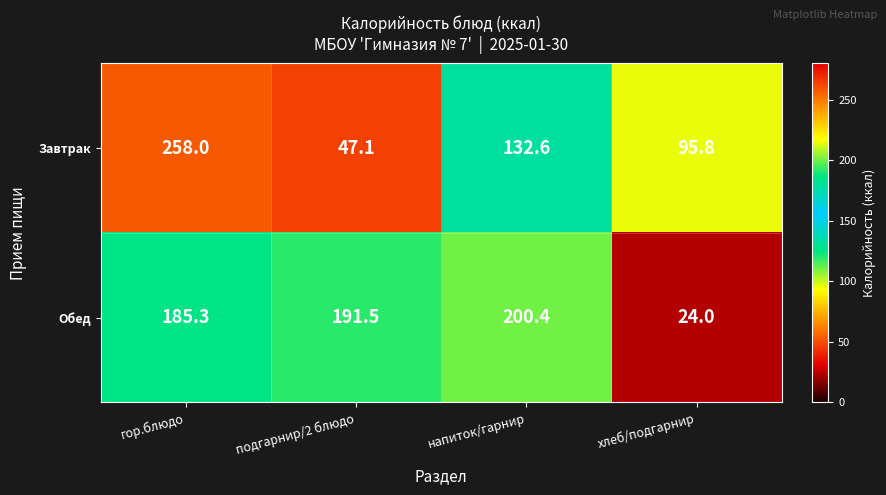

Reading left to right, list all the values displayed in this chart.

Завтрак: 258.0	47.1	132.6	95.8
Обед: 185.3	191.5	200.4	24.0